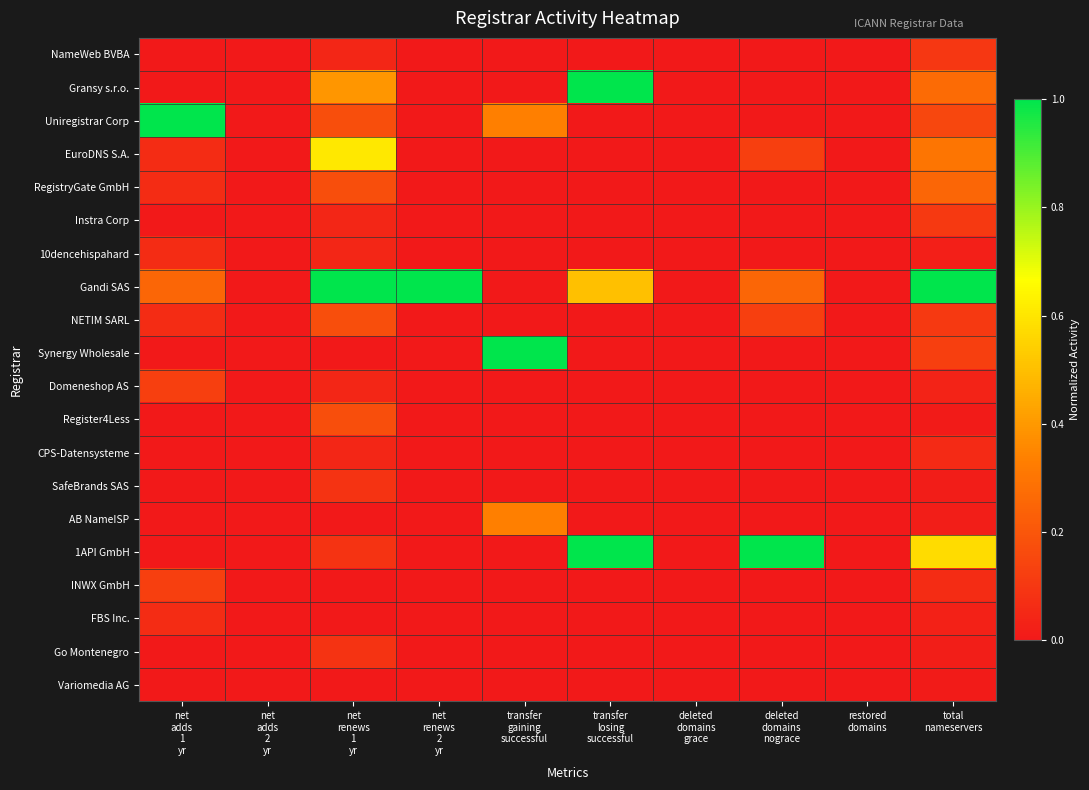

Count the number of data series in this chart.

20